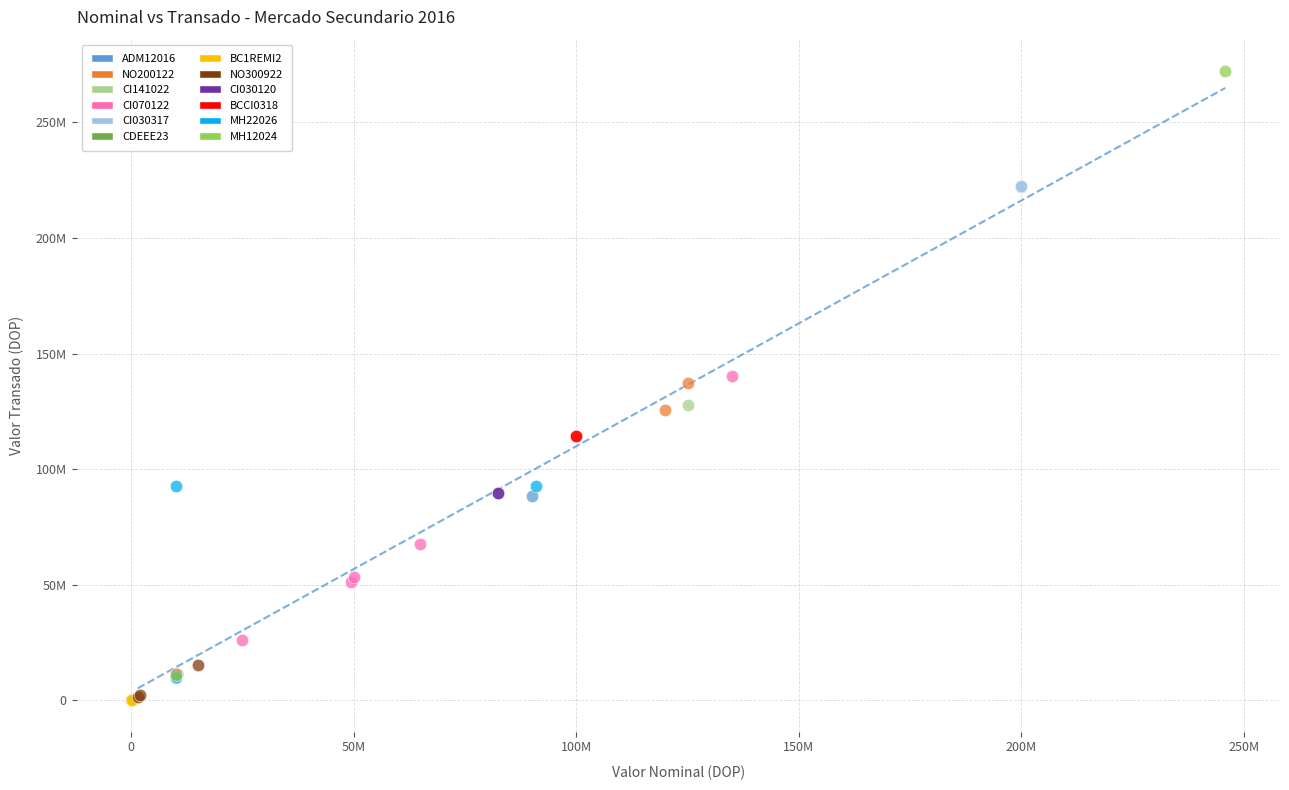

What are all the series names shown in the legend?

ADM12016, NO200122, CI141022, CI070122, CI030317, CDEEE23, BC1REMI2, NO300922, CI030120, BCCI0318, MH22026, MH12024